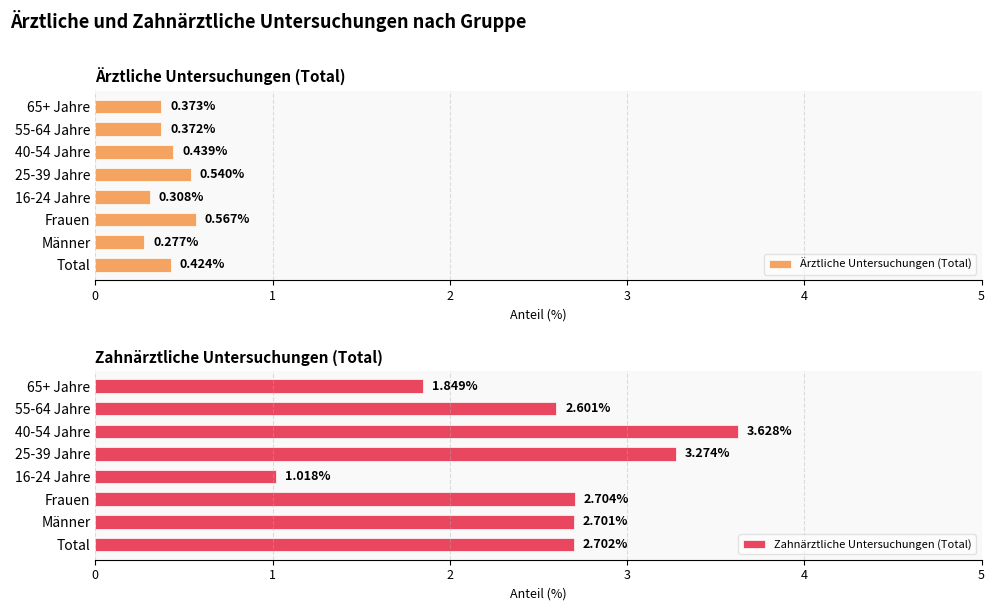

Reading left to right, what are all the values shown in this chart?

Ärztliche Untersuchungen (Total): 0.4	0.3	0.6	0.3	0.5	0.4	0.4	0.4
Zahnärztliche Untersuchungen (Total): 2.7	2.7	2.7	1.0	3.3	3.6	2.6	1.8